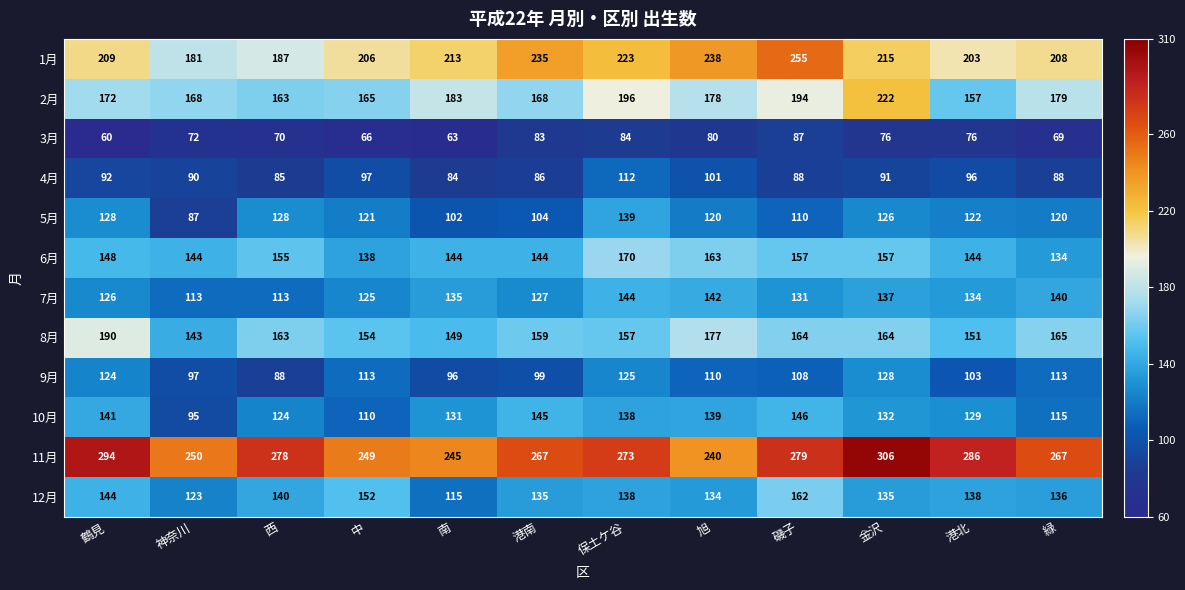

What is the greatest value displayed?

306